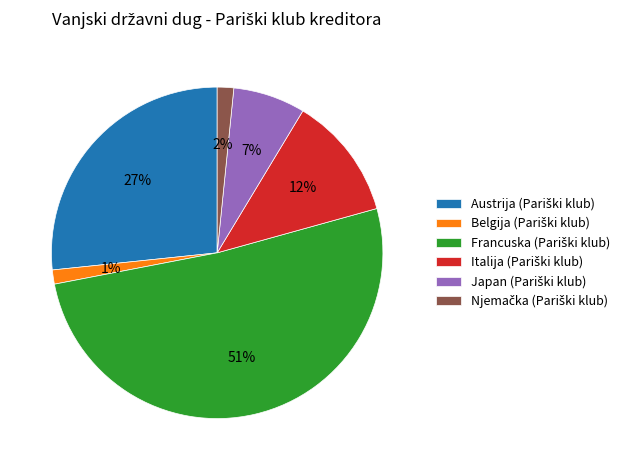

To the nearest percent, what is the difference between the largest and smallest slice percentages?

50%